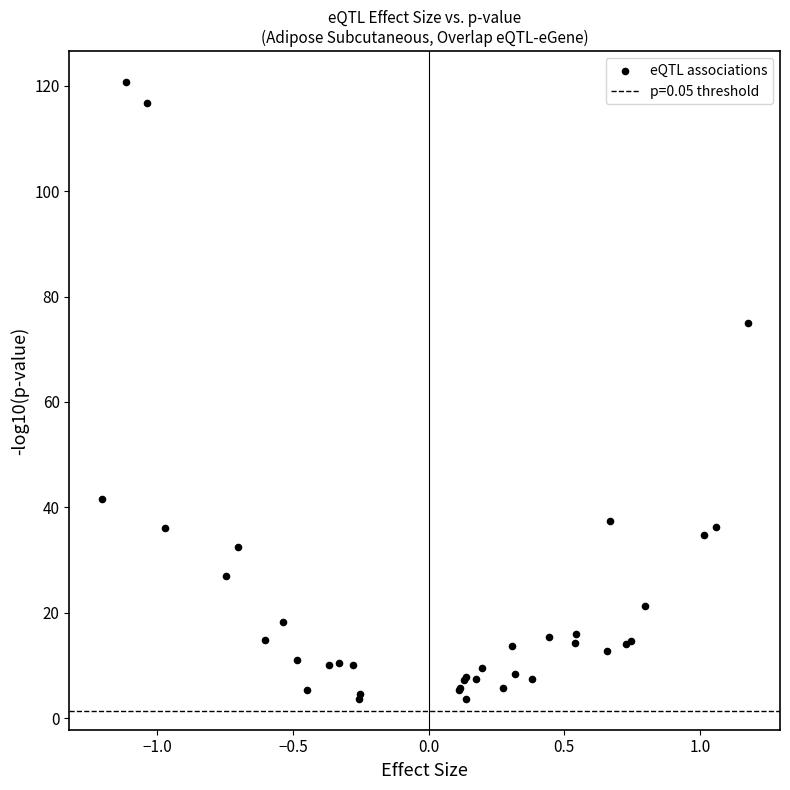

What Y value in the scatter plot is closest to 62?

74.9